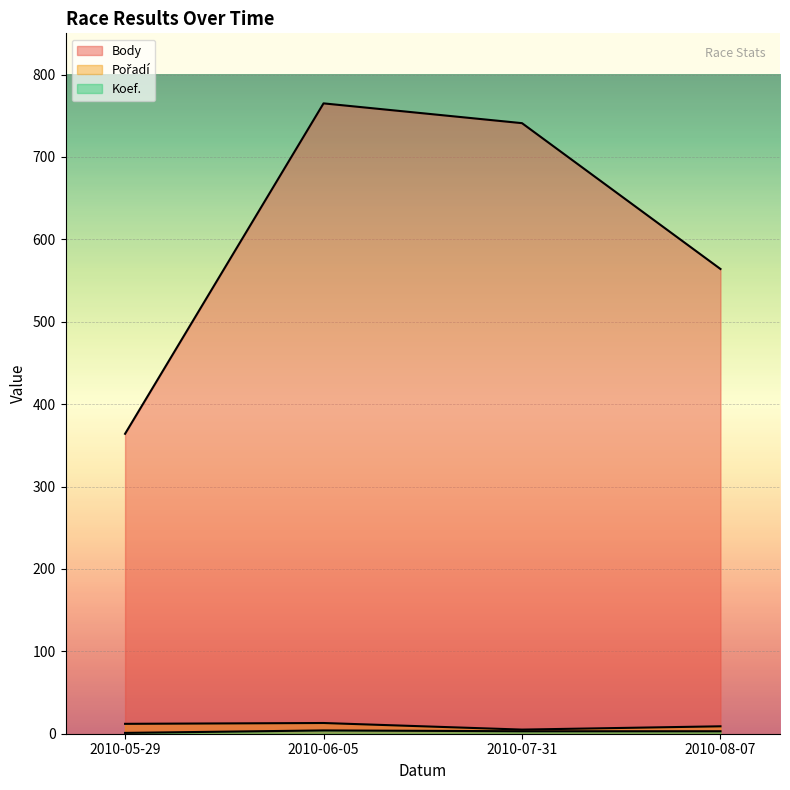

Which series has the largest total across all categories?

Body